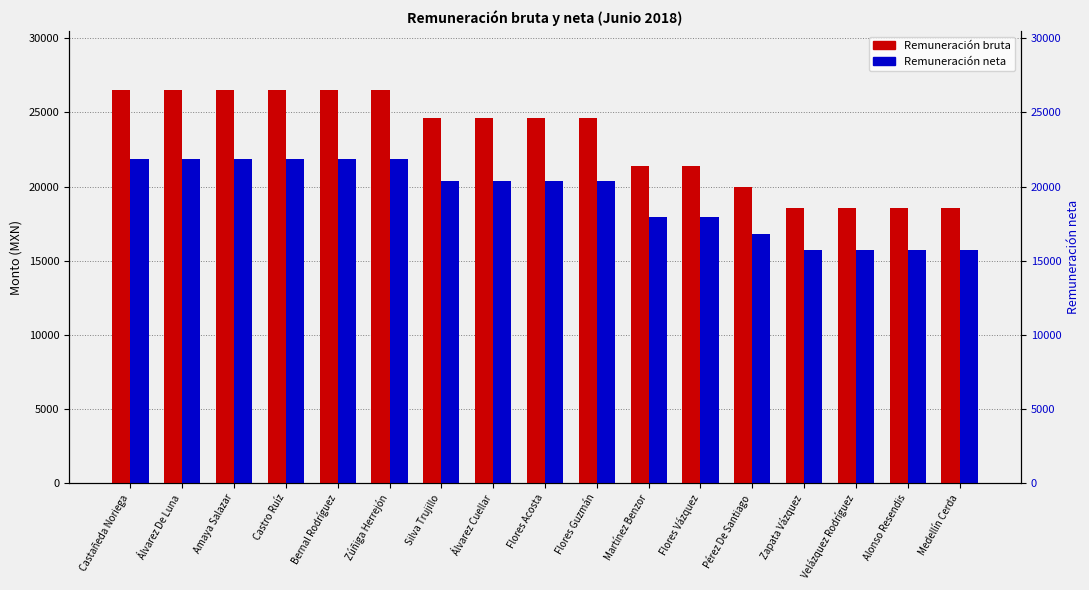

How many data points in Remuneración neta are above 20403?

10